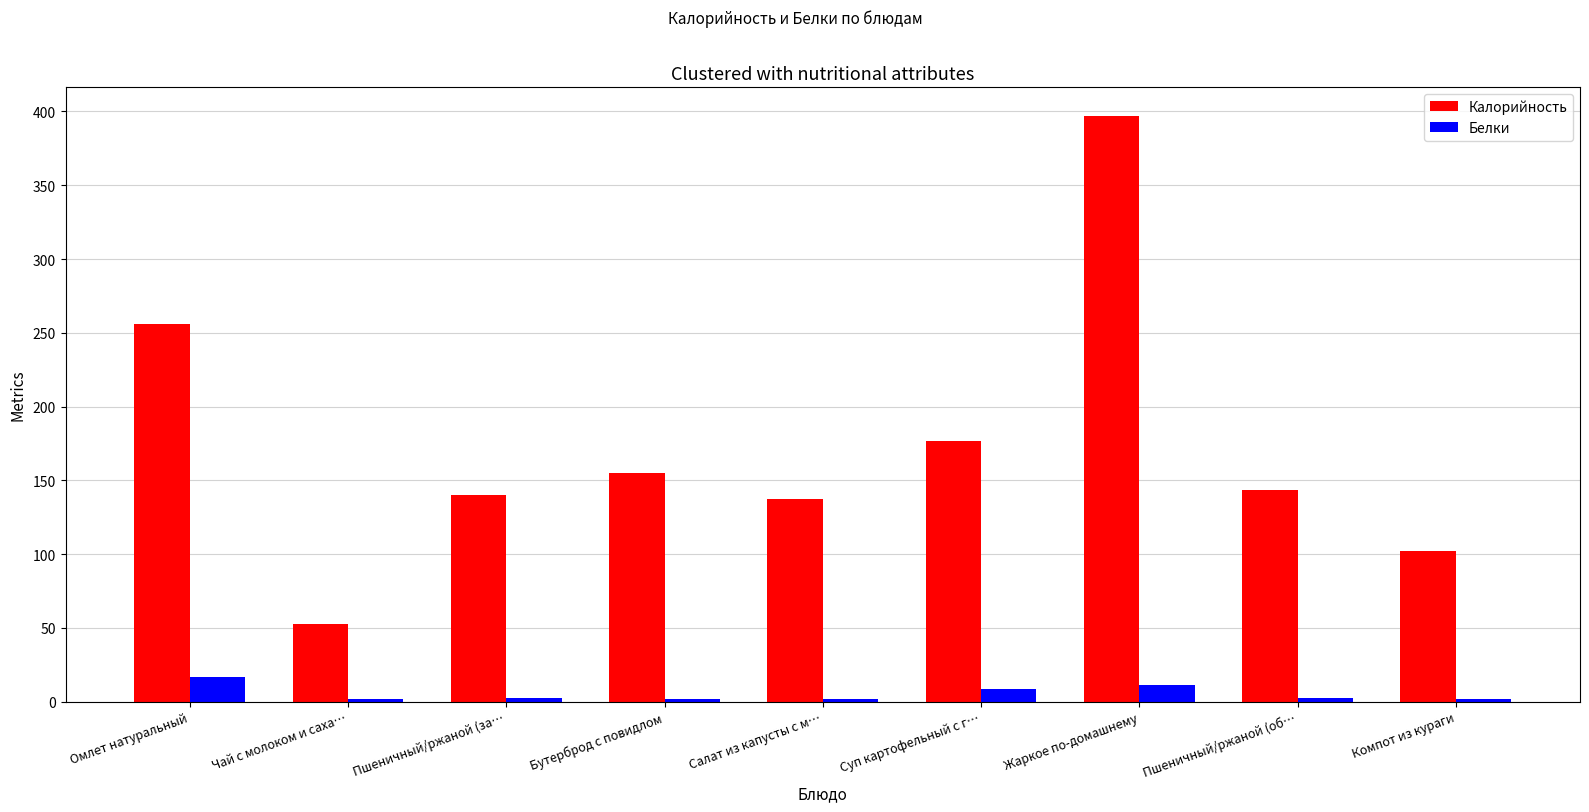

Where does the Калорийность series first go above 143?

Омлет натуральный